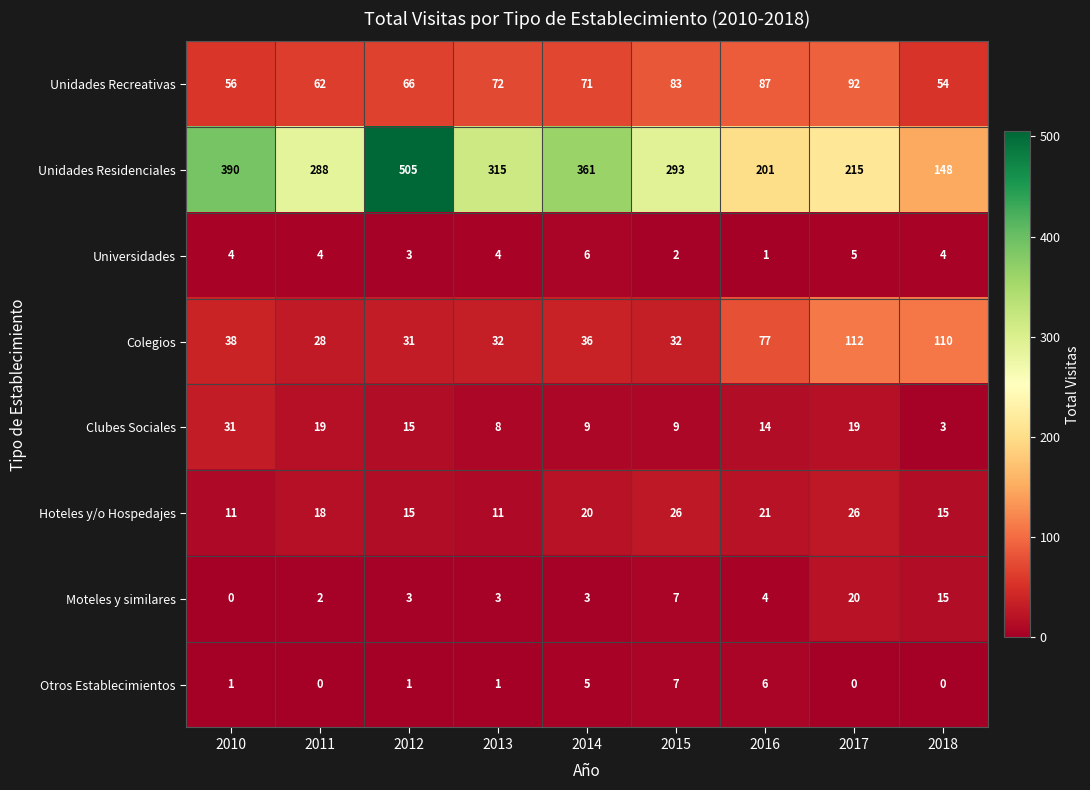

What is the approximate value of Clubes Sociales at 2017, to the nearest 10?

20